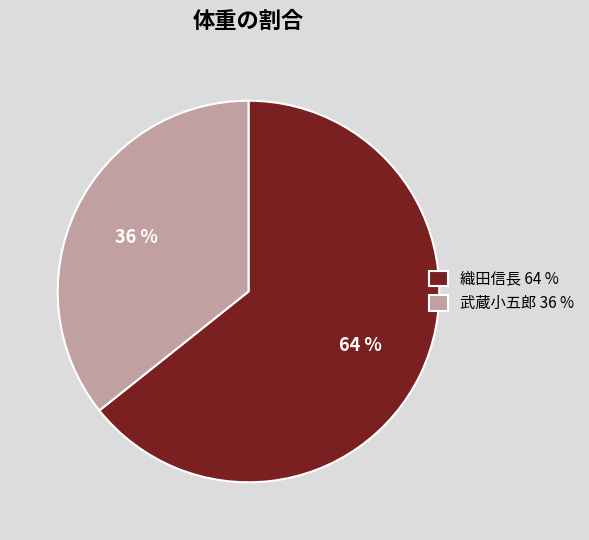

Count the number of slices in the pie.

2